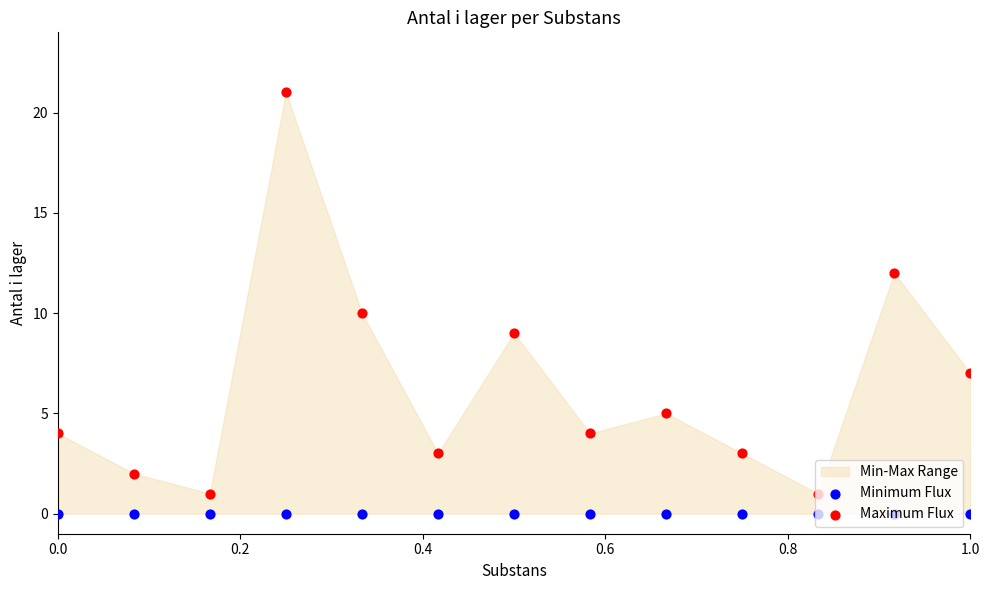

Which series has the widest spread of Y values?

Maximum Flux